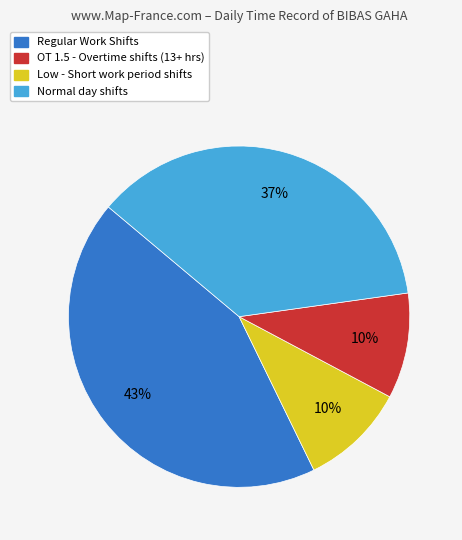

To the nearest percent, what is the average slice percentage?

25%